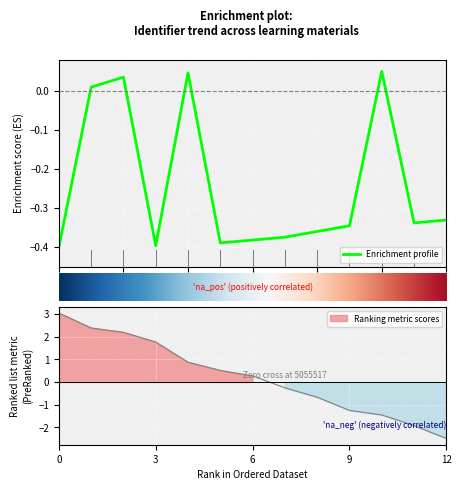

What is the value of the 10th point from the left?

-0.3